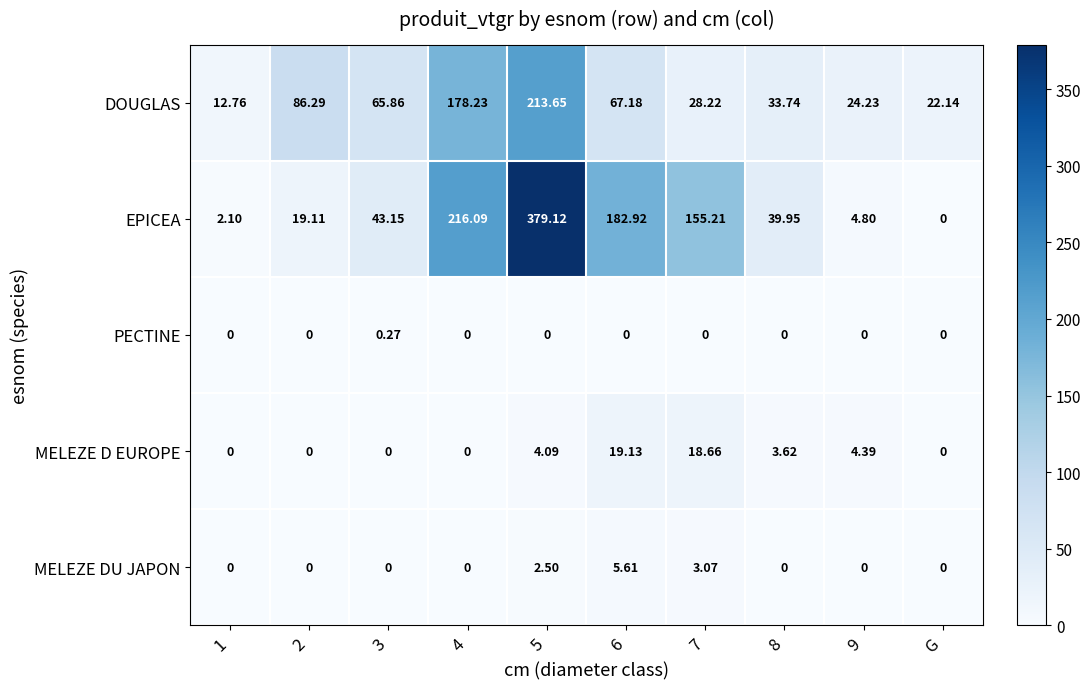

Which series changed the most between 1 and 6?

EPICEA